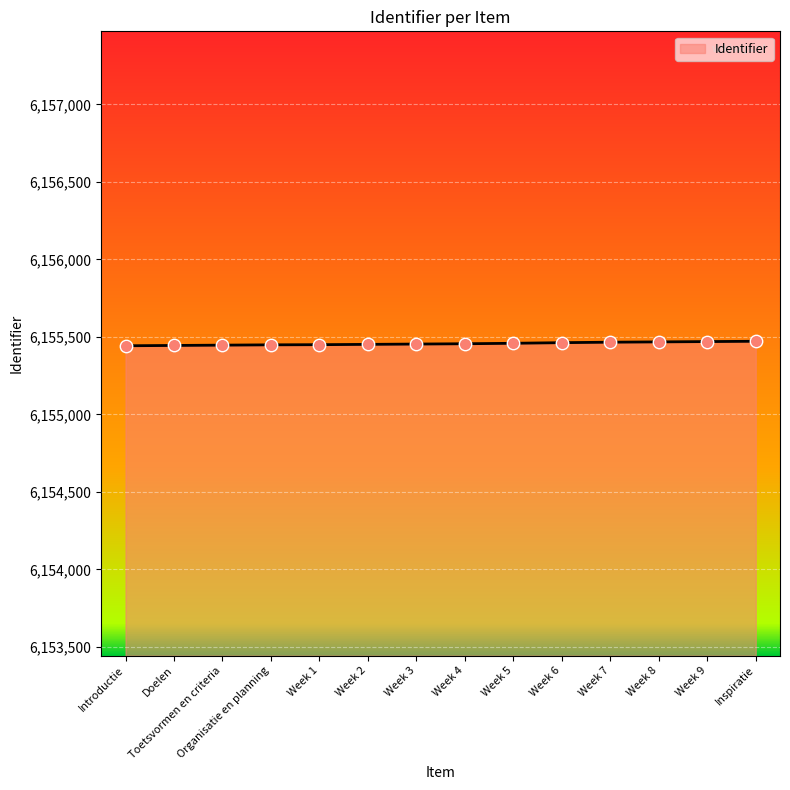

Approximately how many times larger is the value at Week 7 compared to Week 6?

1.0